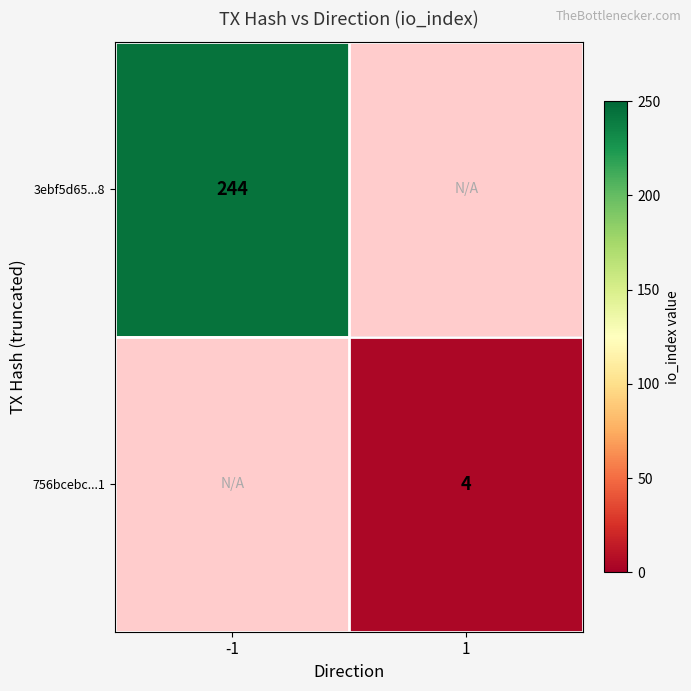

True or false: 3ebf5d65...8 has a value of 244 at -1.

True